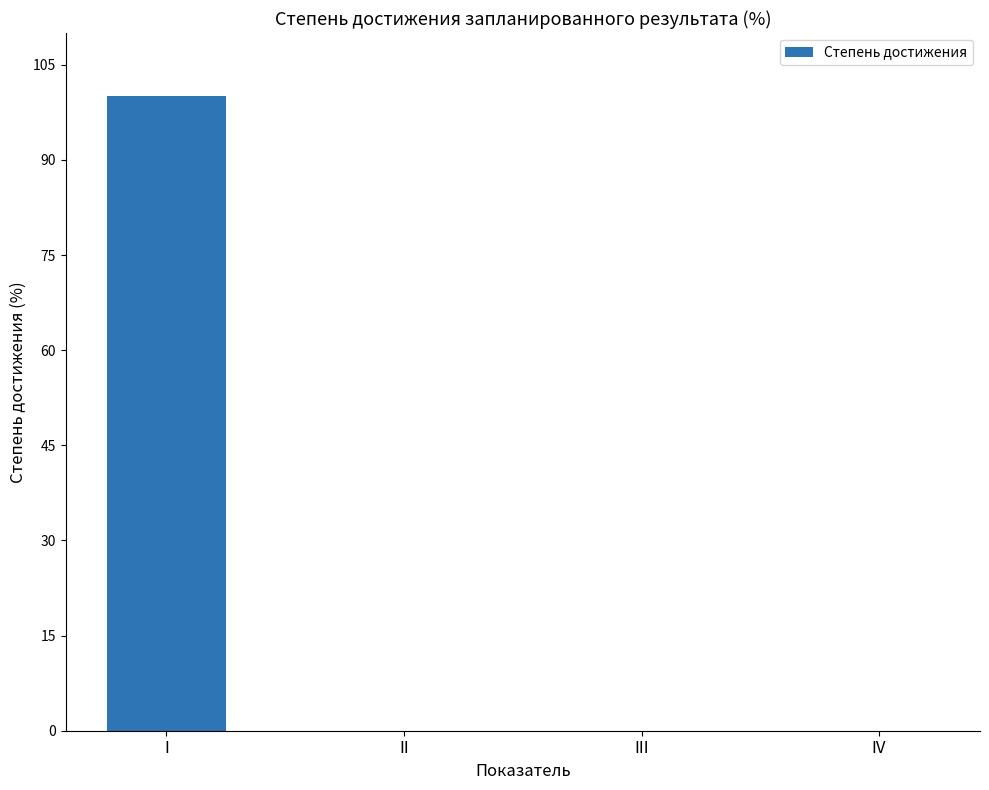

What is the sum of all values?

100